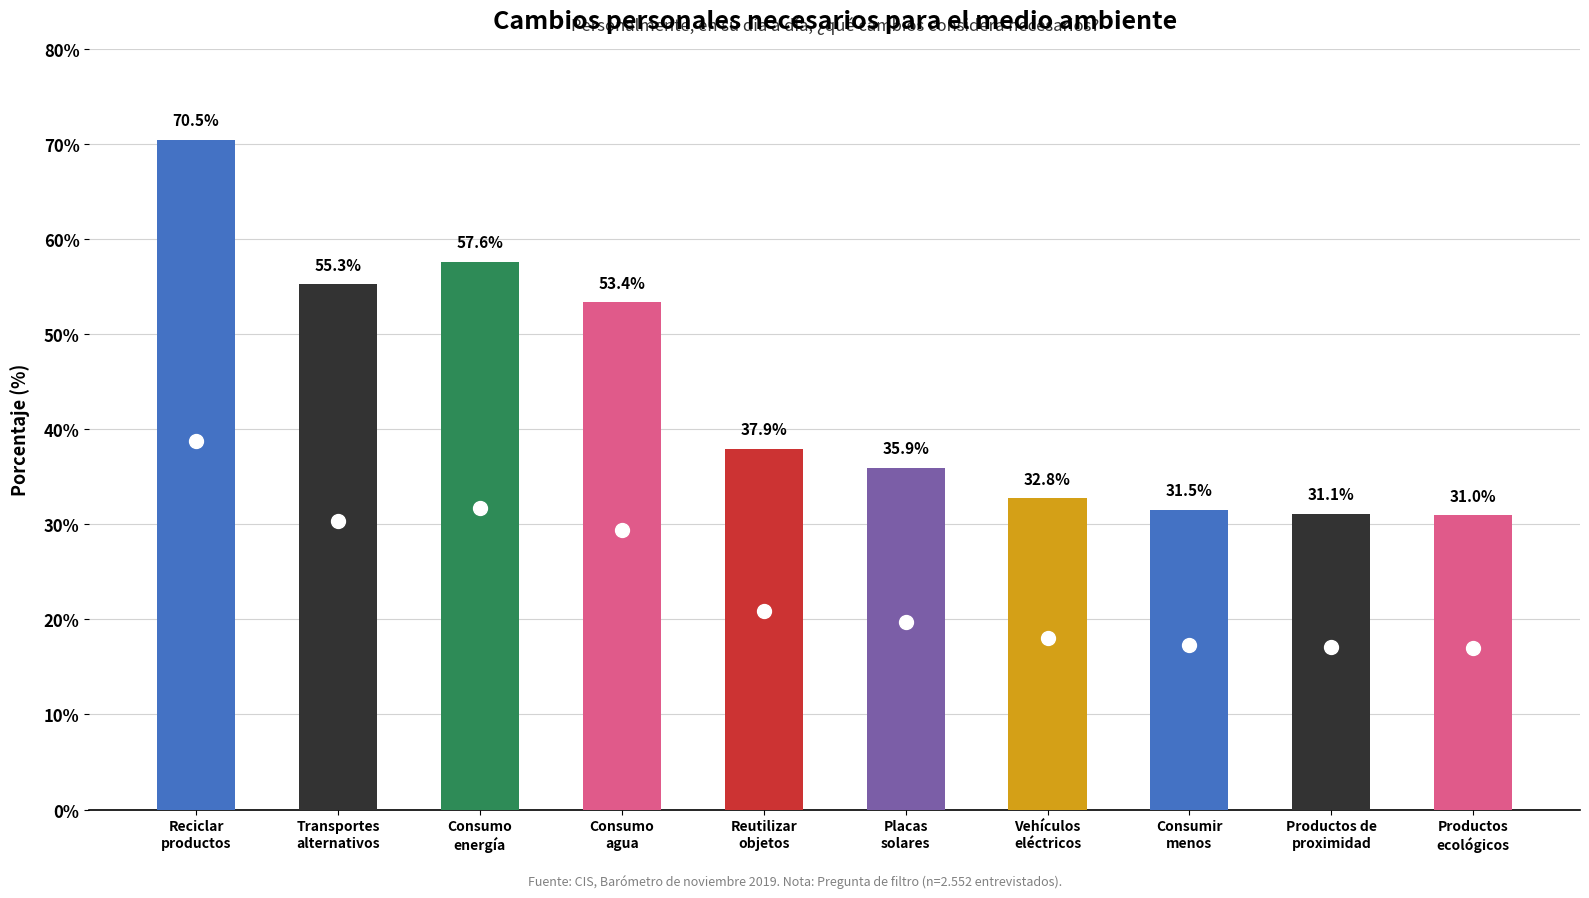

What is the greatest value displayed?

70.5